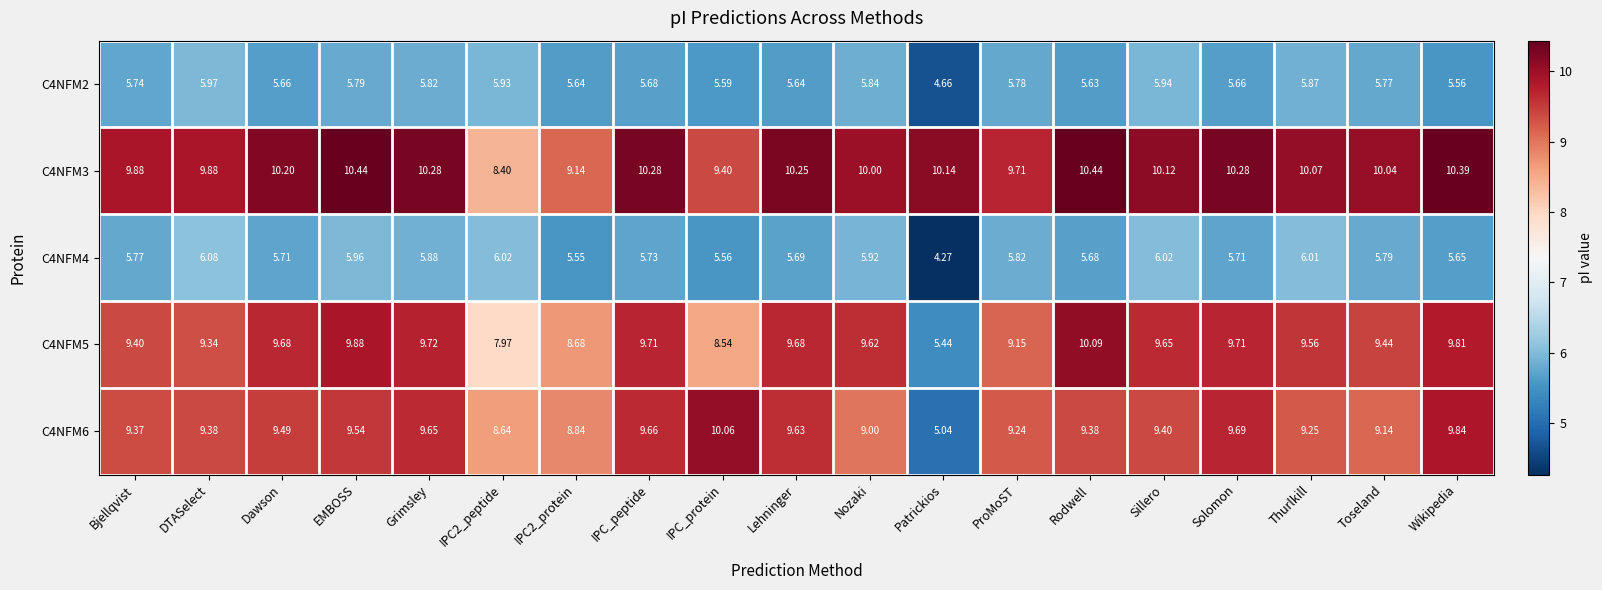

Which category has the highest value in the C4NFM6 series?

IPC_protein